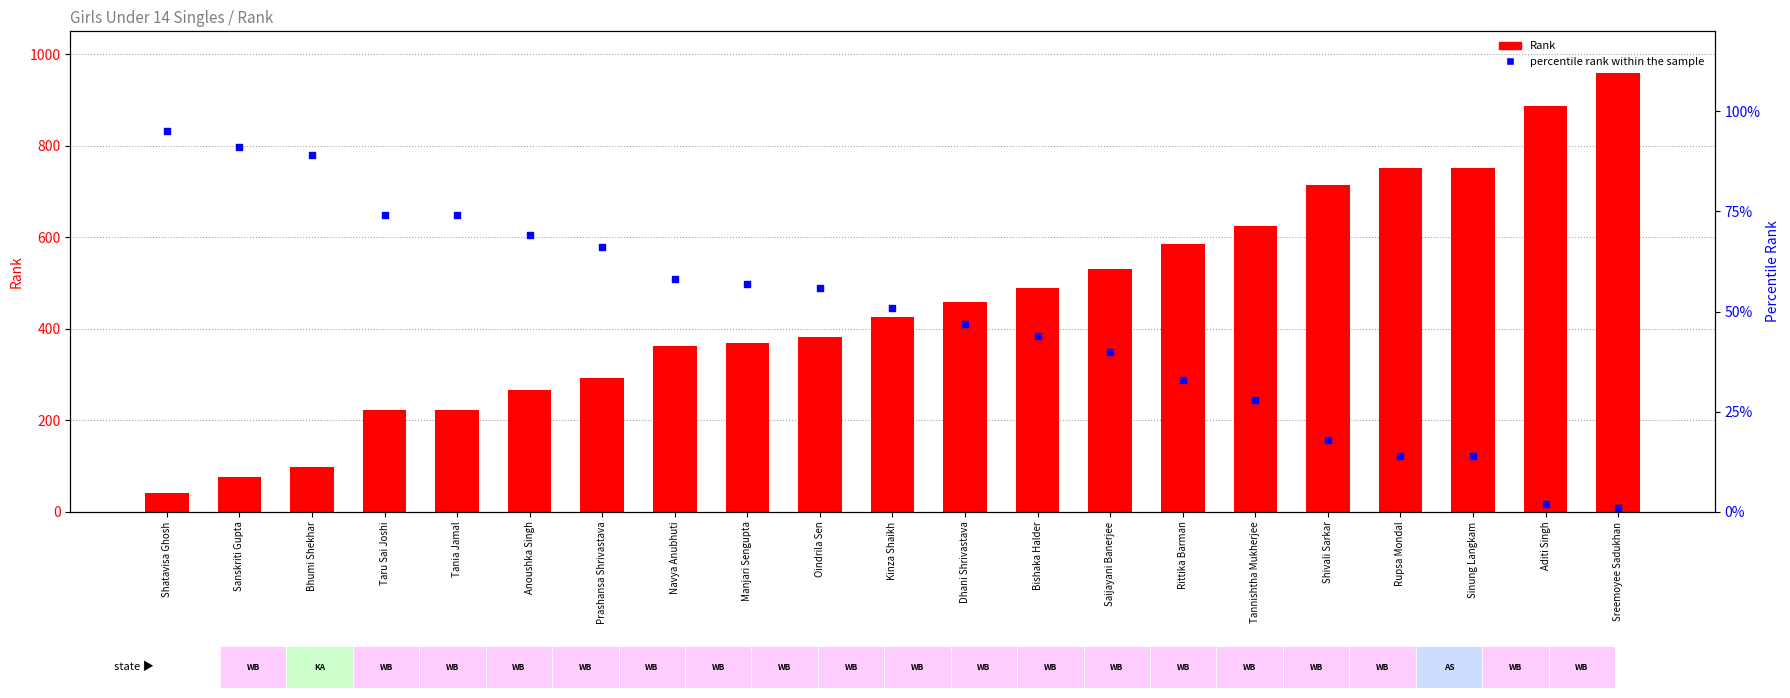

What are all the series names shown in the legend?

Rank, percentile rank within the sample